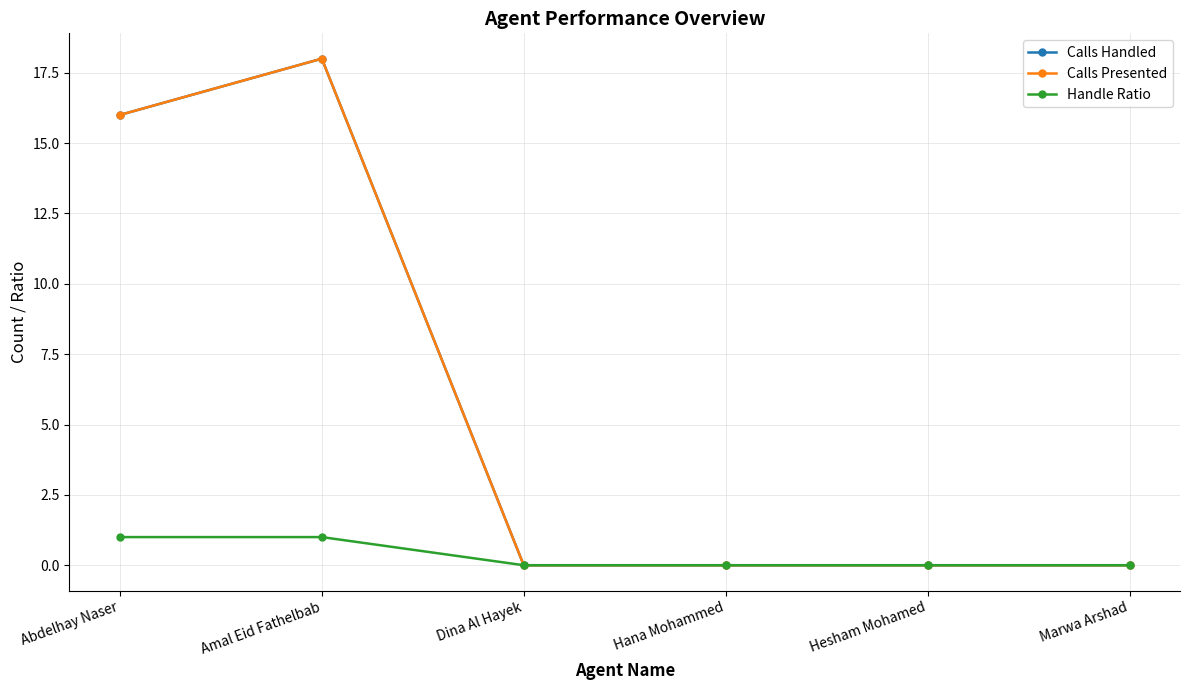

Where is the first local maximum for Calls Presented?

Amal Eid Fathelbab